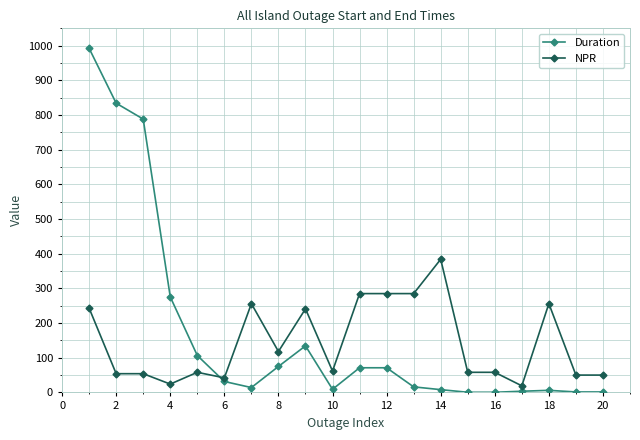

Which series has the largest range (max minus min)?

Duration